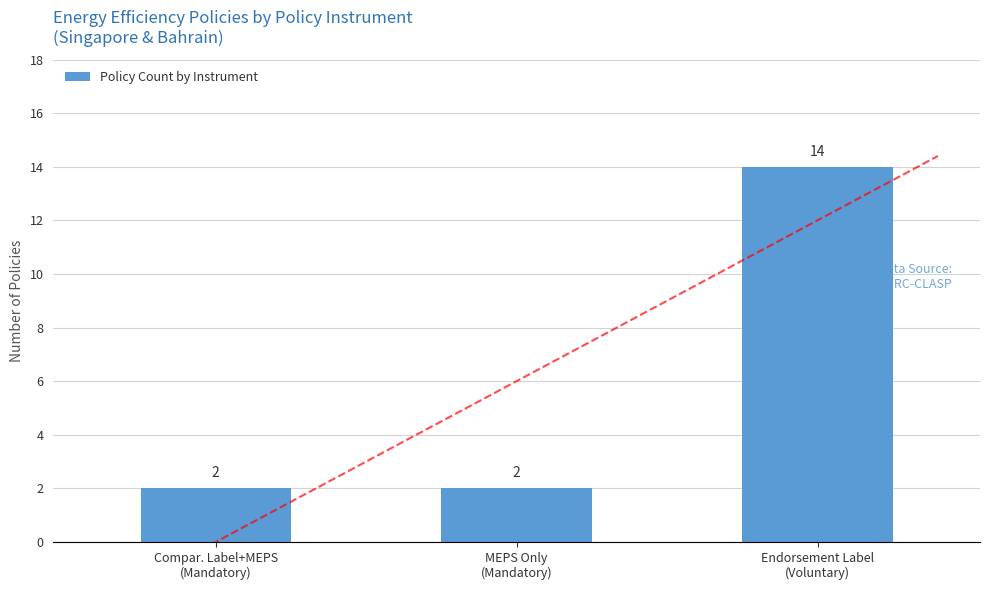

What is the sum of all values?

18